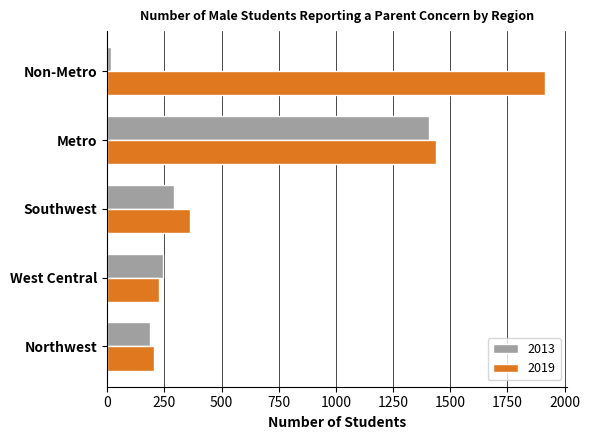

True or false: 2013 has a value of 242.0 at West Central.

True